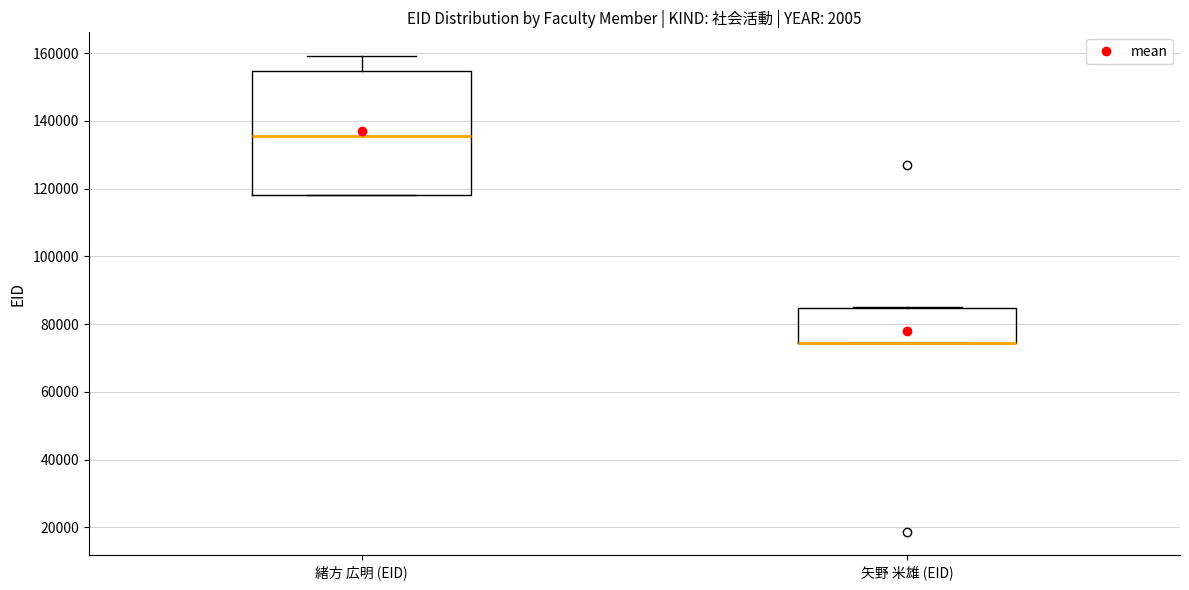

Reading left to right, read every box against the y-axis: the position of its median line, the range the box covers, and the ends of its whiskers. The values are not printed on the chart, so give them approximately, as read against the axis.

緒方 広明 (EID): median 136000, box 118000 to 154000, whiskers 118000 to 160000
矢野 米雄 (EID): median 74000 (drawn on the box's lower edge), box 74000 to 84000, whiskers 74000 to 84000